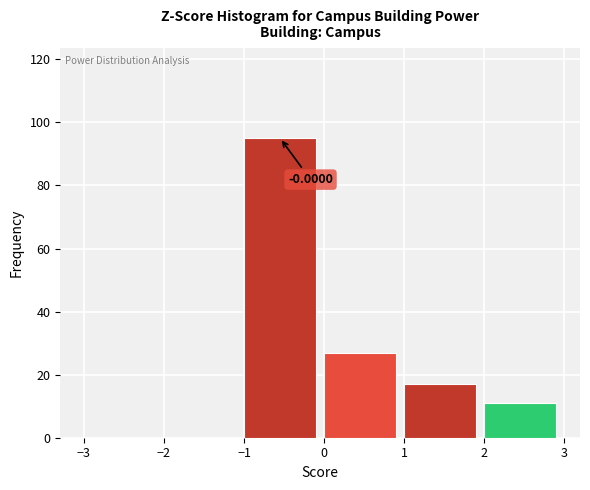

Which range on the x-axis has the tallest bar?

-1 to 0